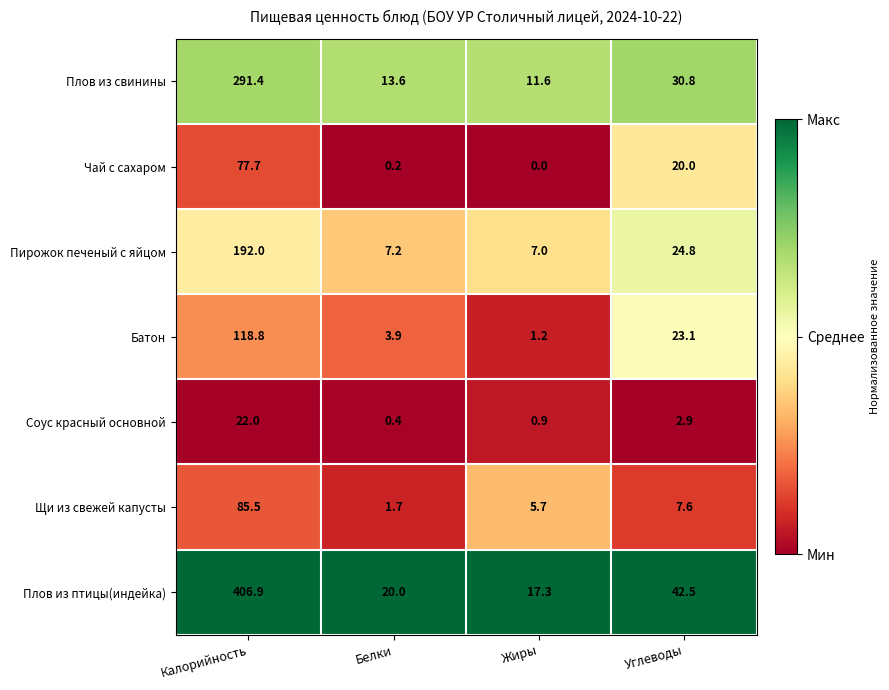

Which series has the widest spread of values?

Плов из птицы(индейка)